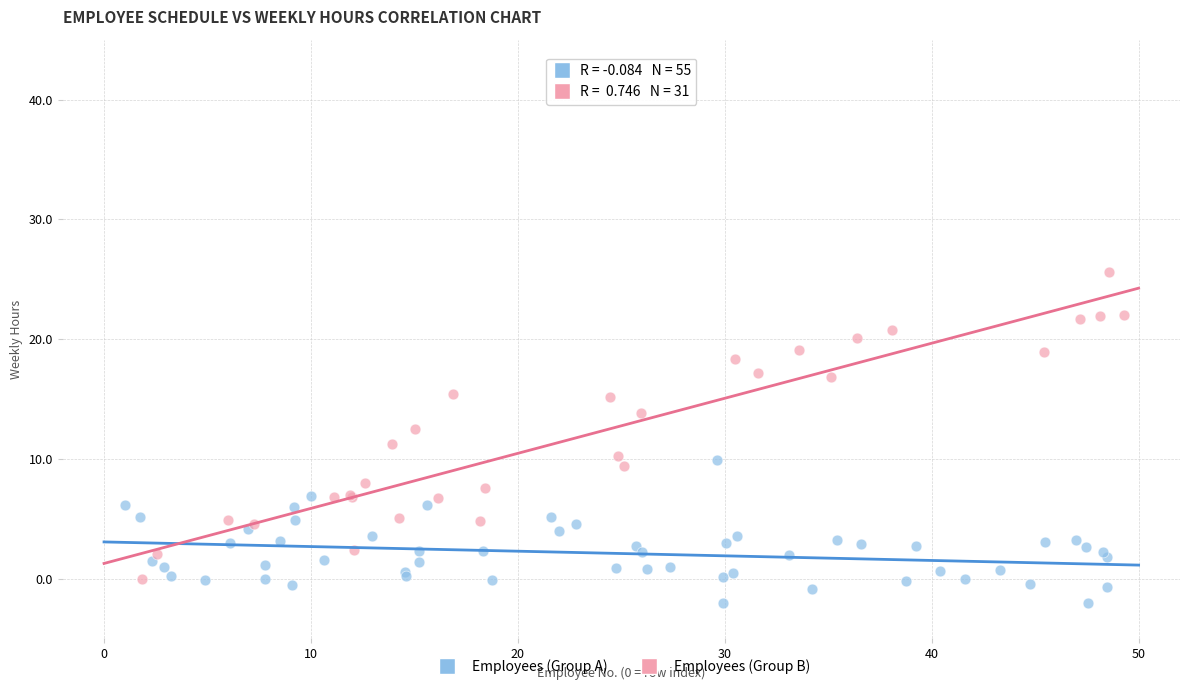

Which series has the largest Y range (max minus min)?

Employees (Group B)